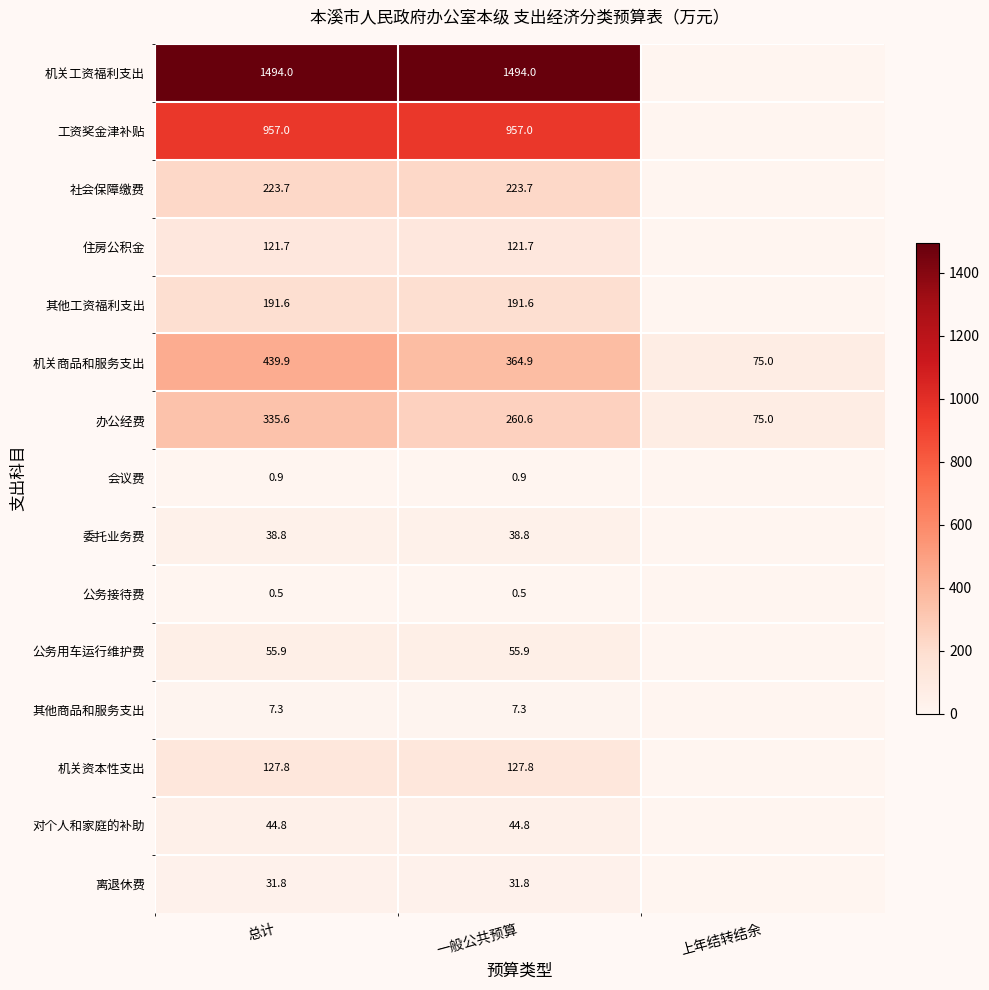

At which category is the sum across all series the highest?

总计